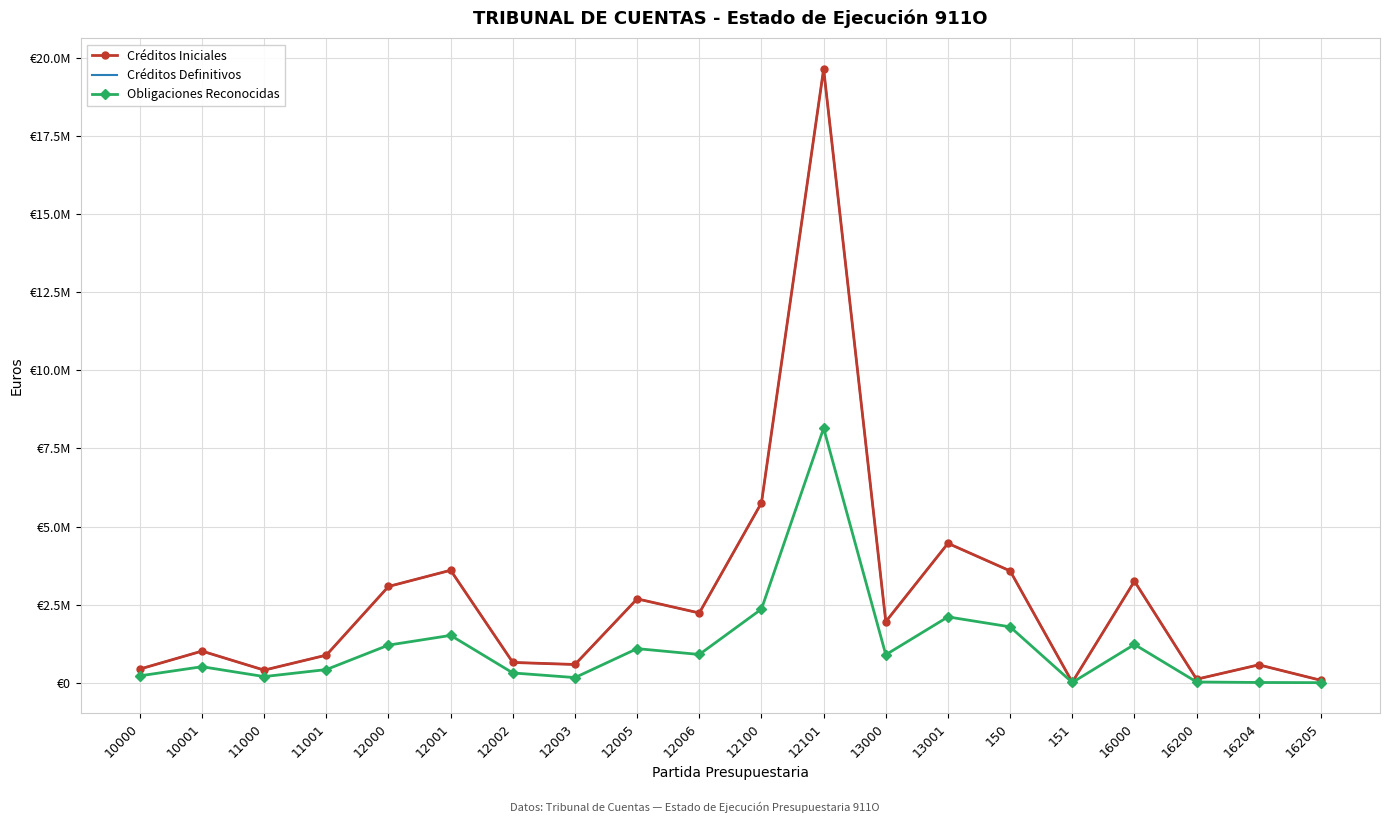

What is the total value across all series at 12003?

1328129.4